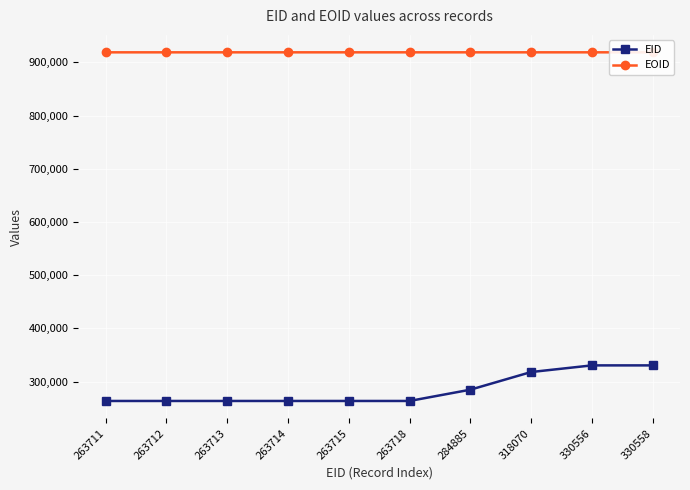

At how many categories does at least one series exceed 649789?

10